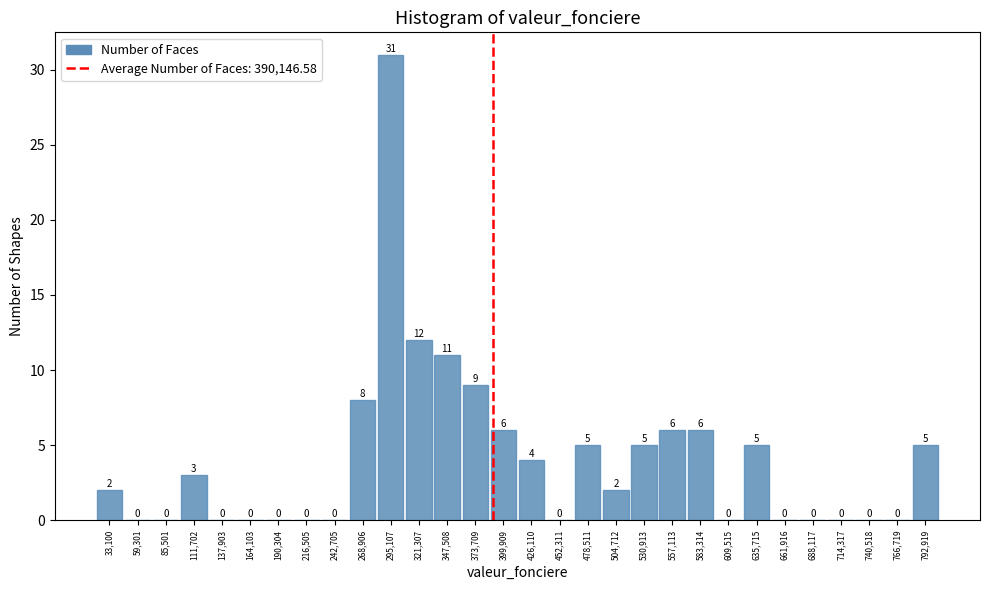

Over which range of the x-axis is the bar tallest?

280000 to 310000